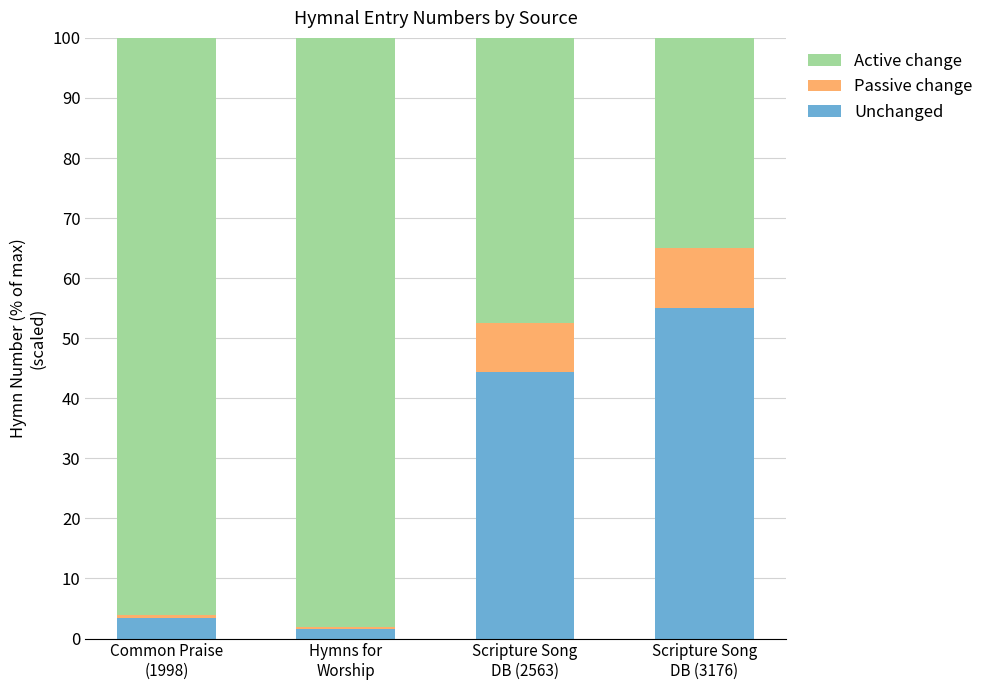

Count the number of categories in the chart.

4